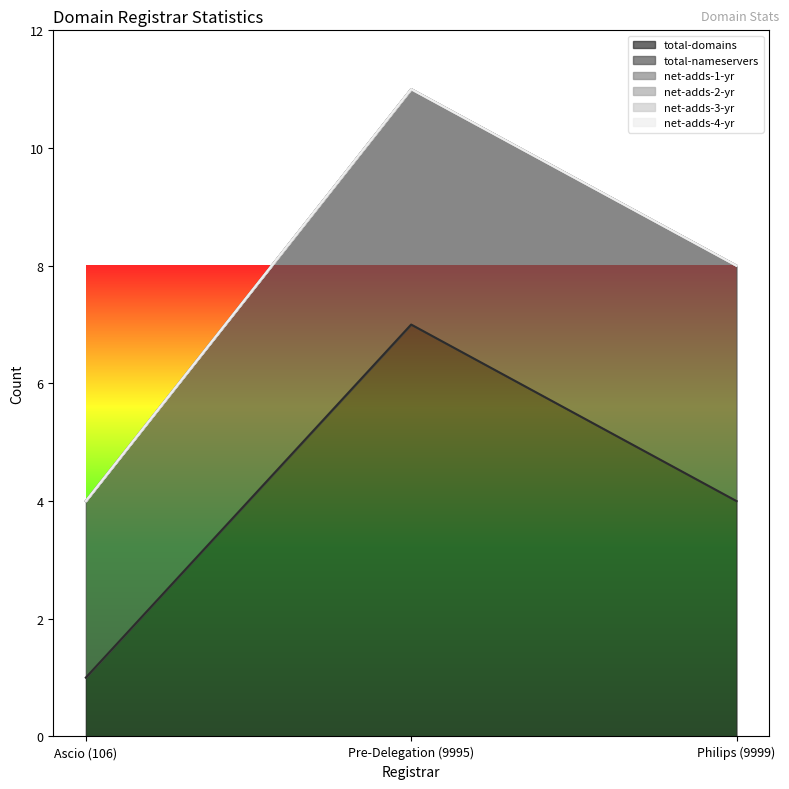

How many lines are shown in the chart?

6